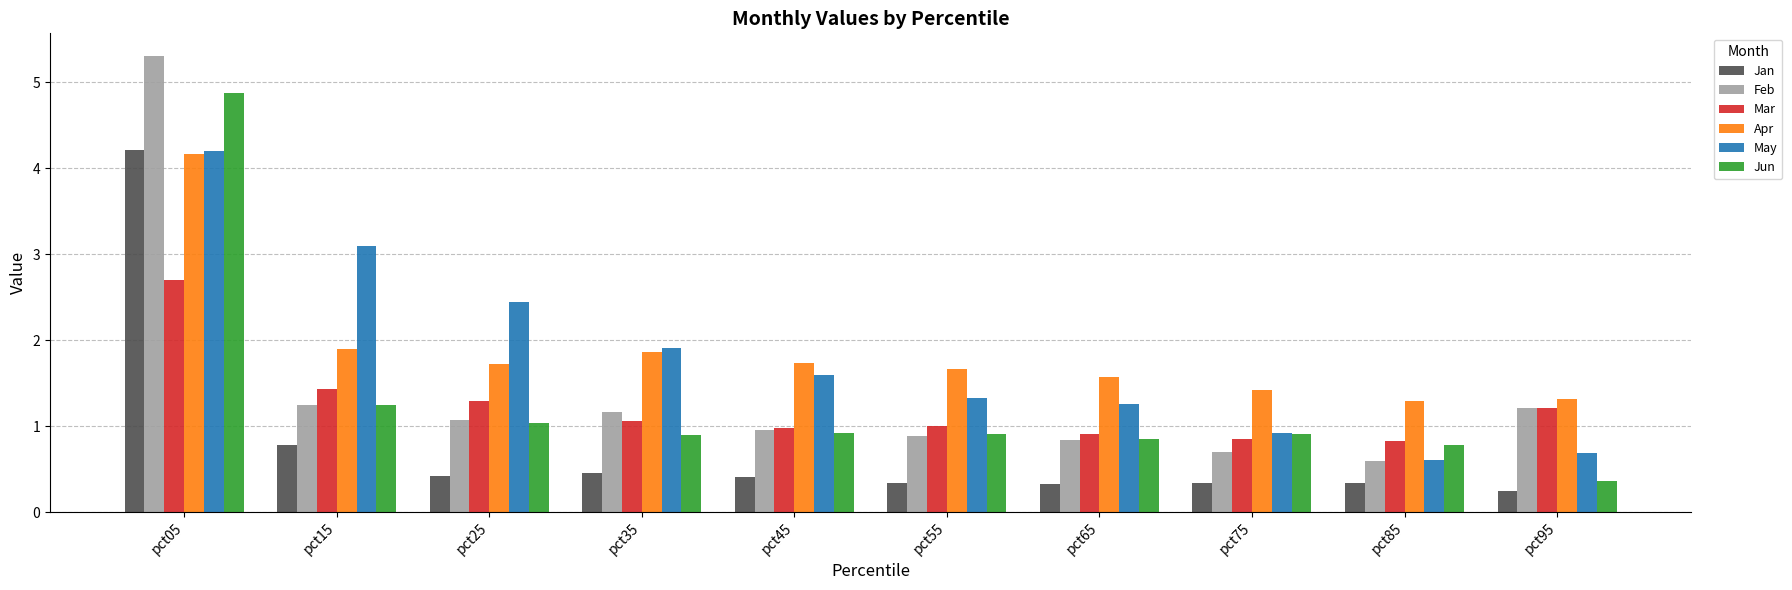

What is the difference between the highest and lowest values at pct15?

2.3